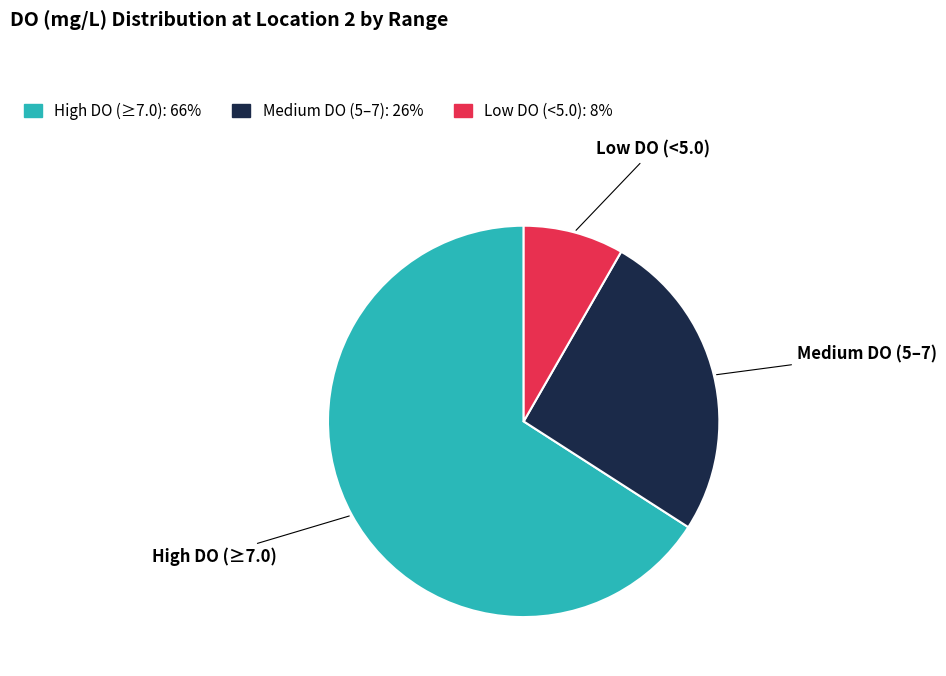

Is there any slice that represents more than half of the pie?

Yes